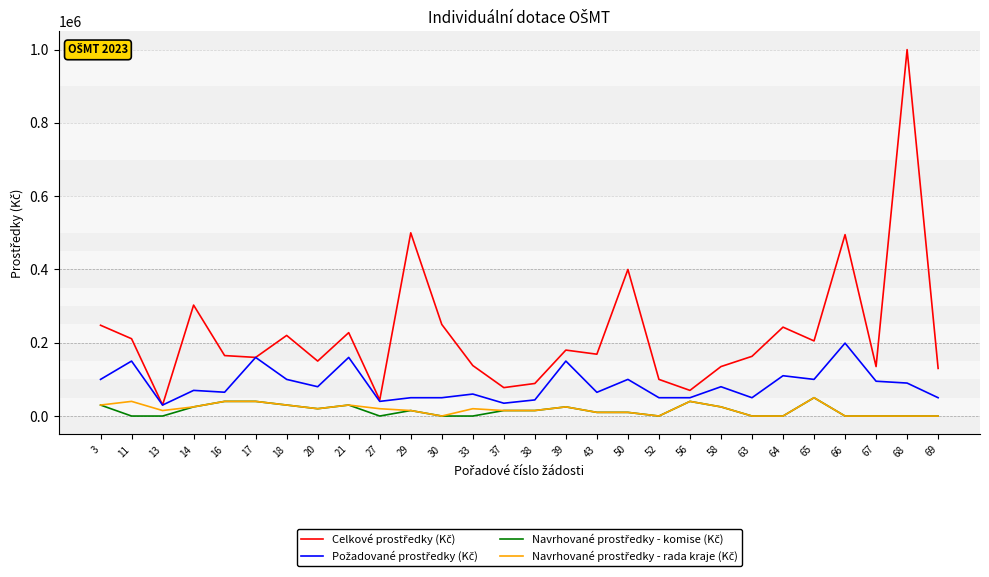

At which category is the sum across all series the highest?

68